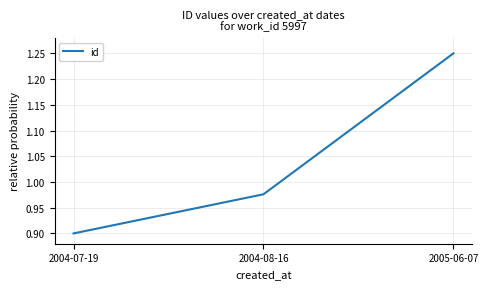

What position from the left is 2004-07-19?

1